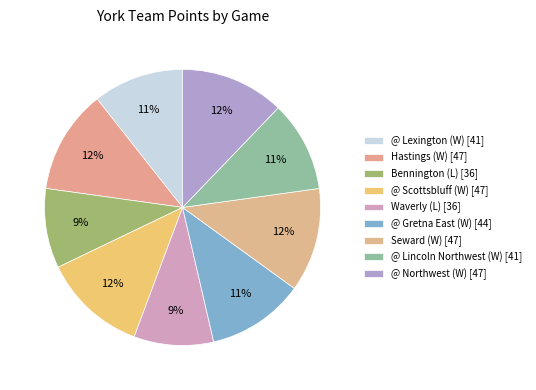

How many segments does this pie chart have?

9